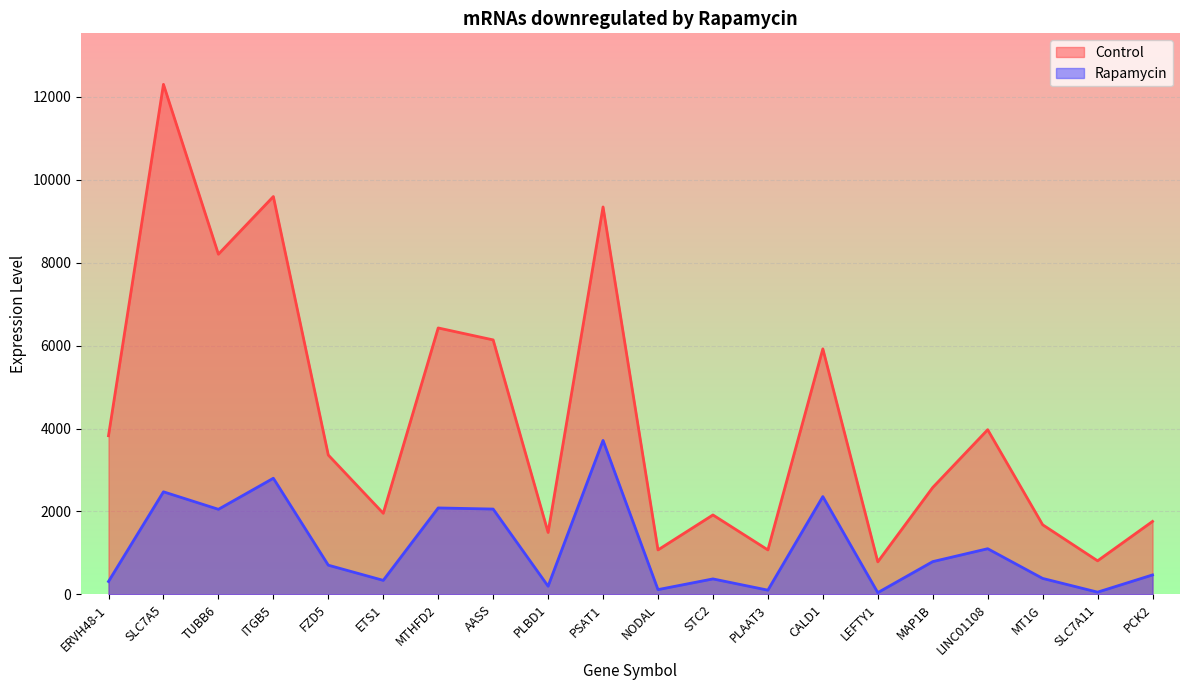

At how many categories does at least one series exceed 322?

20